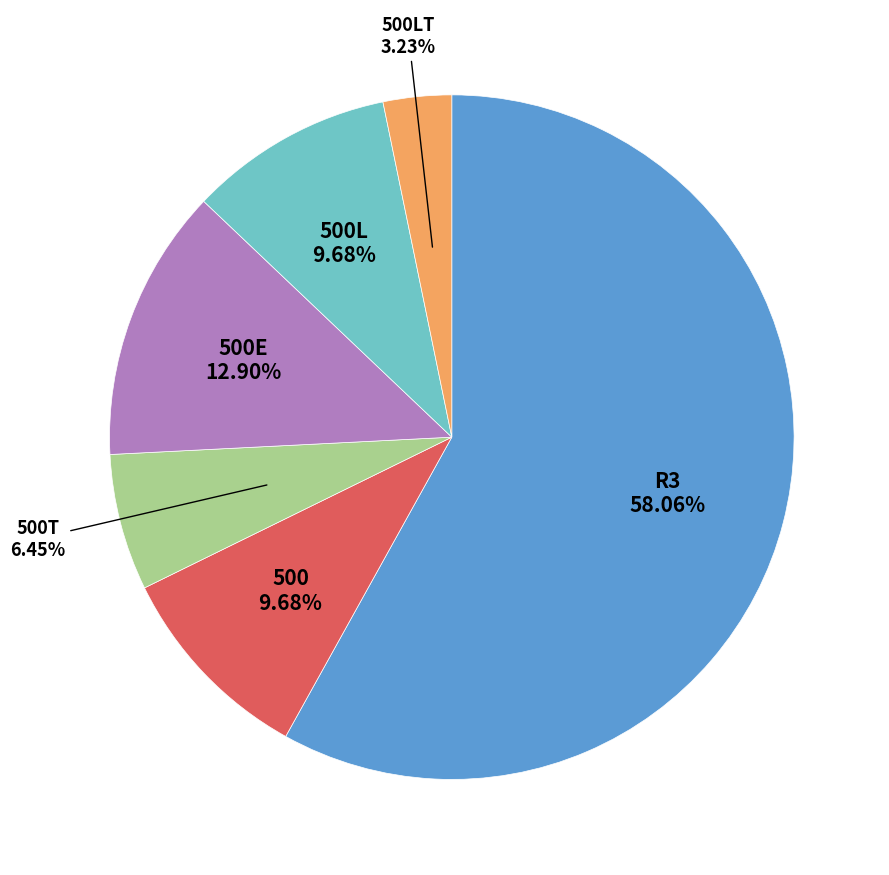

What is the smallest slice in the pie chart?

500LT